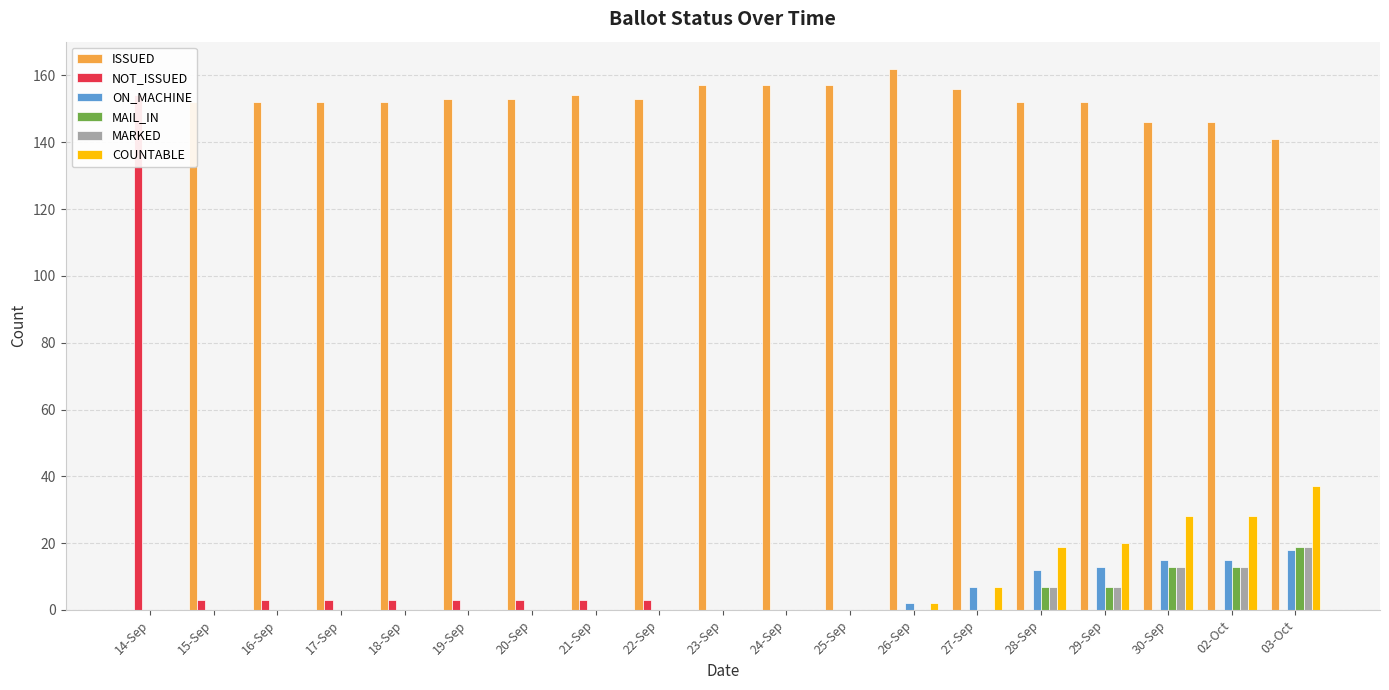

What is the label of the 19th bar from the left?

03-Oct